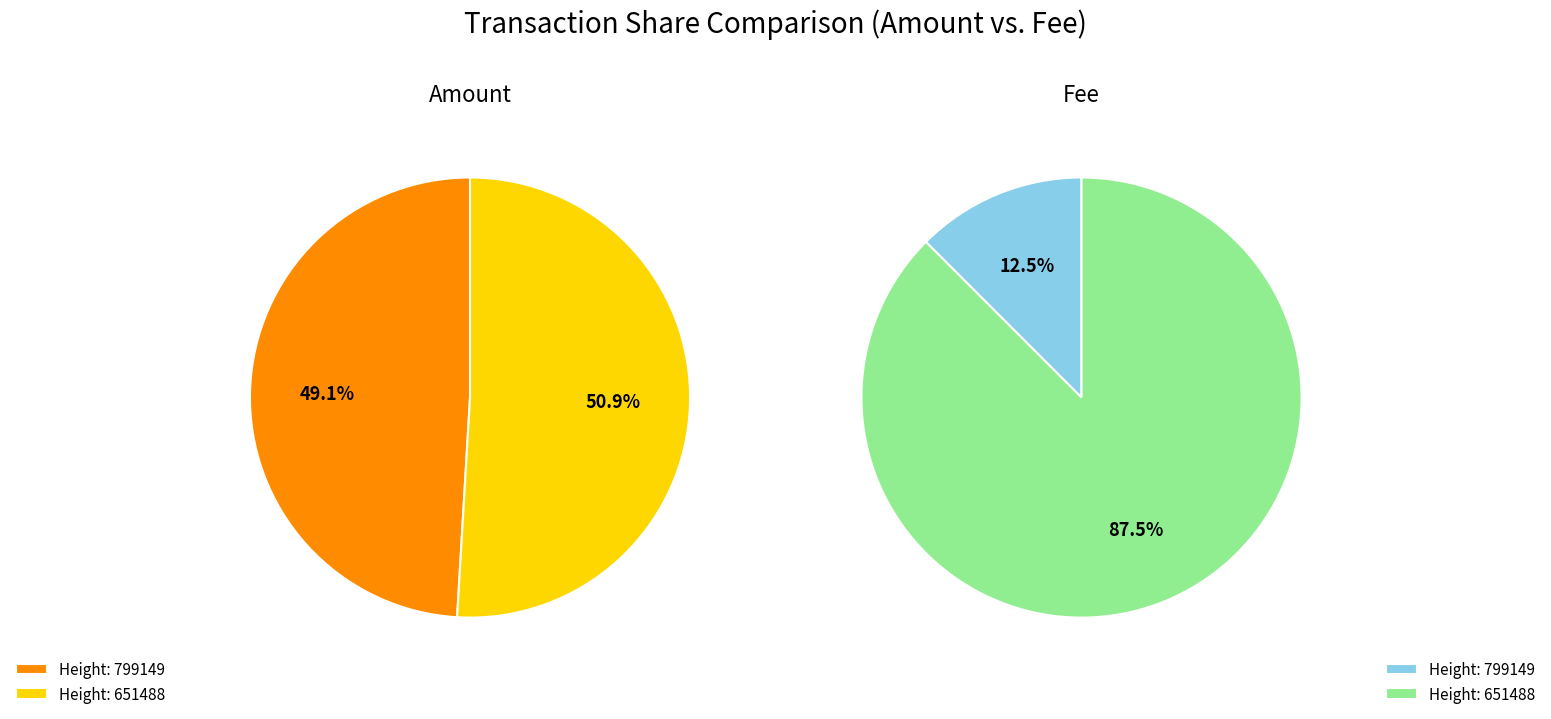

Between 799149 and 651488, which series saw the biggest shift?

Fee